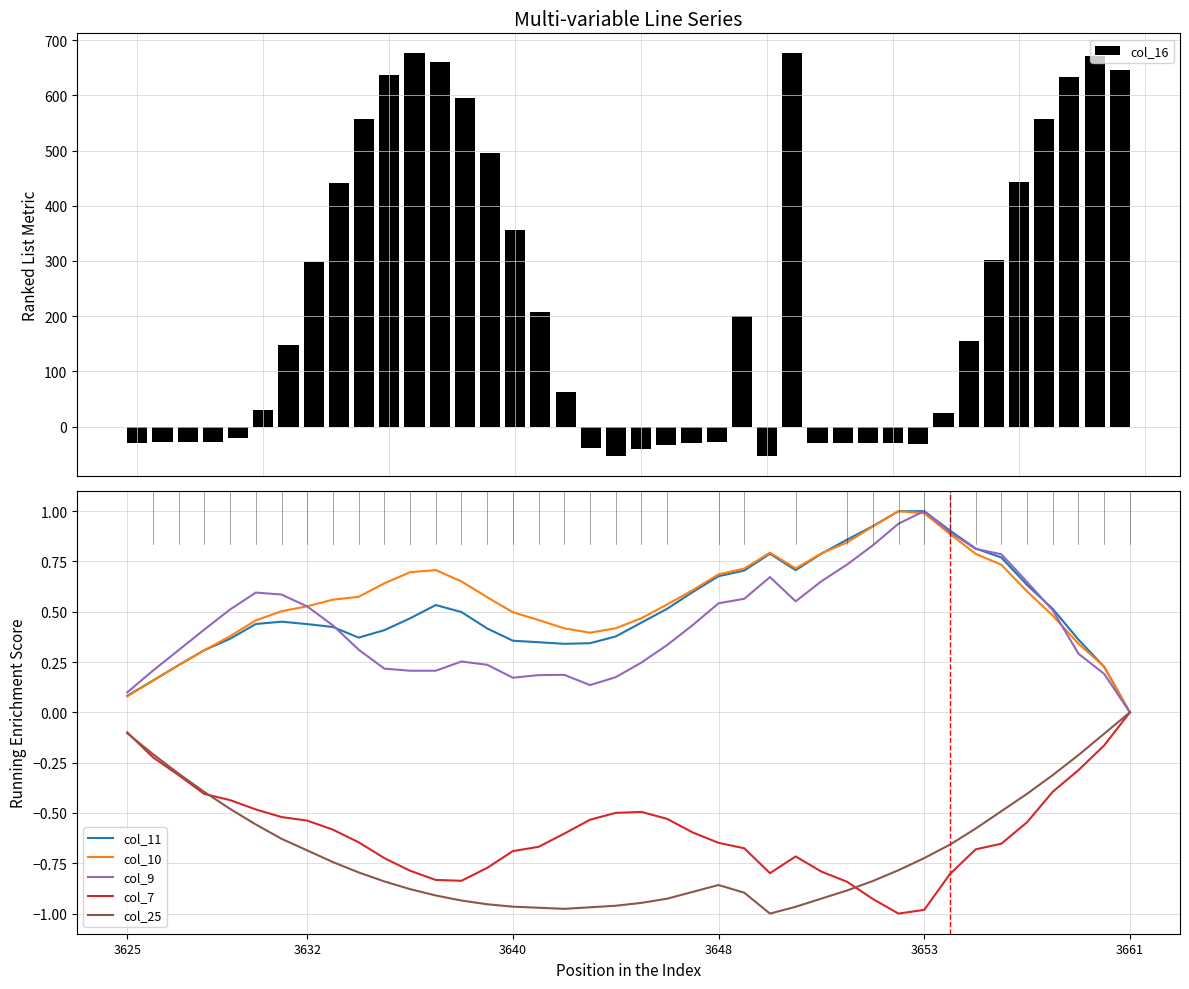

Is the value of col_11 at 8 greater than the value of col_9 at 24?

No